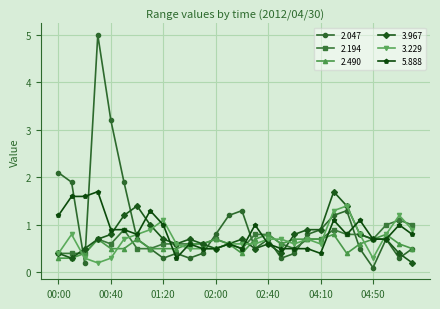

What is the average value of the 2.194 series?

0.7